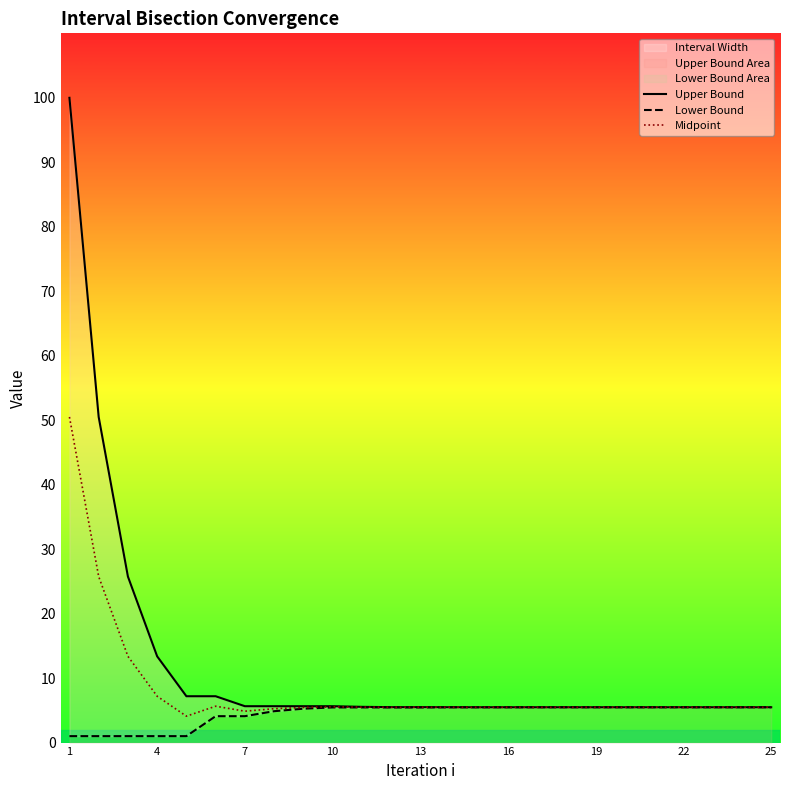

True or false: Midpoint has a value of 4.9 at 7.

True